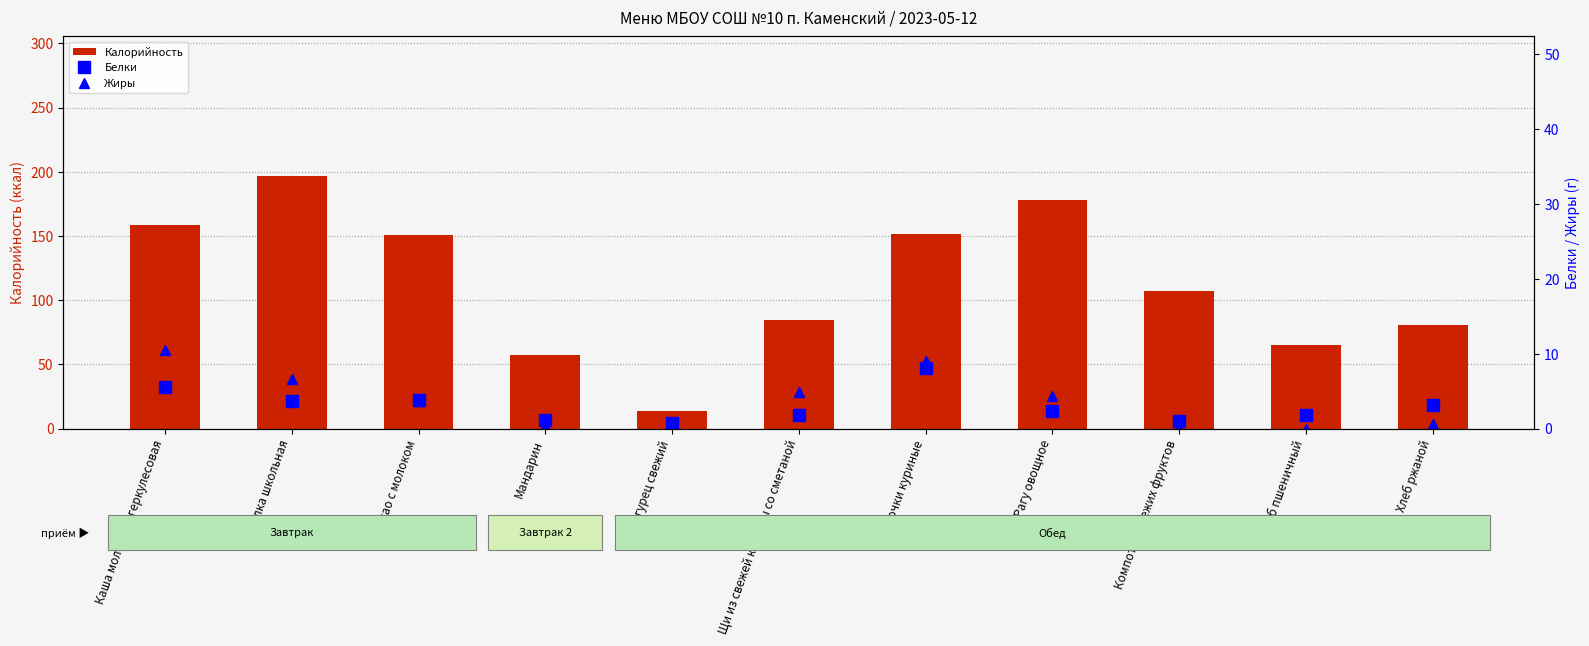

Reading left to right, extract all data points from this chart.

Калорийность: Каша молочная геркулесовая=158.7	Булка школьная=197.0	Какао с молоком=151.0	Мандарин=57.0	Огурец свежий=14.0	Щи из свежей капусты со сметаной=84.8	Биточки куриные=151.8	Рагу овощное=178.0	Компот из свежих фруктов=107.0	Хлеб пшеничный=65.0	Хлеб ржаной=80.4
Белки: Каша молочная геркулесовая=5.5	Булка школьная=3.7	Какао с молоком=3.8	Мандарин=1.2	Огурец свежий=0.8	Щи из свежей капусты со сметаной=1.8	Биточки куриные=8.0	Рагу овощное=2.4	Компот из свежих фруктов=1.0	Хлеб пшеничный=1.8	Хлеб ржаной=3.1
Жиры: Каша молочная геркулесовая=10.5	Булка школьная=6.6	Какао с молоком=3.7	Мандарин=0.3	Огурец свежий=0.1	Щи из свежей капусты со сметаной=4.9	Биточки куриные=9.1	Рагу овощное=4.4	Компот из свежих фруктов=0.0	Хлеб пшеничный=0.0	Хлеб ржаной=0.6